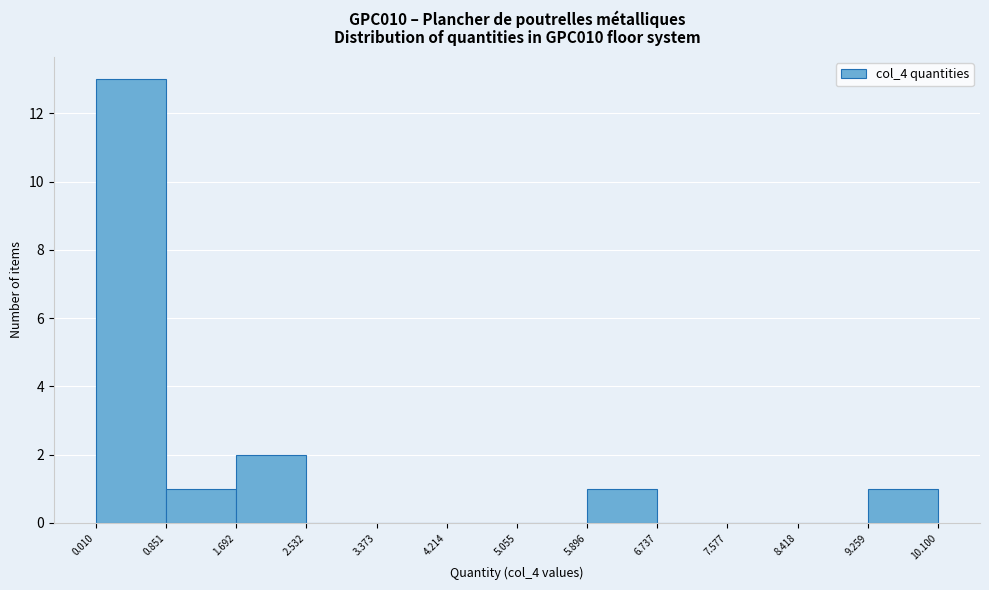

Reading left to right, list every bar in this chart as the range it spans on the x-axis followed by its height. The values are not printed on the chart, so give them approximately, as read against the axis.

0.010 to 0.851: 13
0.851 to 1.692: 1
1.692 to 2.532: 2
2.532 to 3.373: 0
3.373 to 4.214: 0
4.214 to 5.055: 0
5.055 to 5.896: 0
5.896 to 6.737: 1
6.737 to 7.577: 0
7.577 to 8.418: 0
8.418 to 9.259: 0
9.259 to 10.100: 1